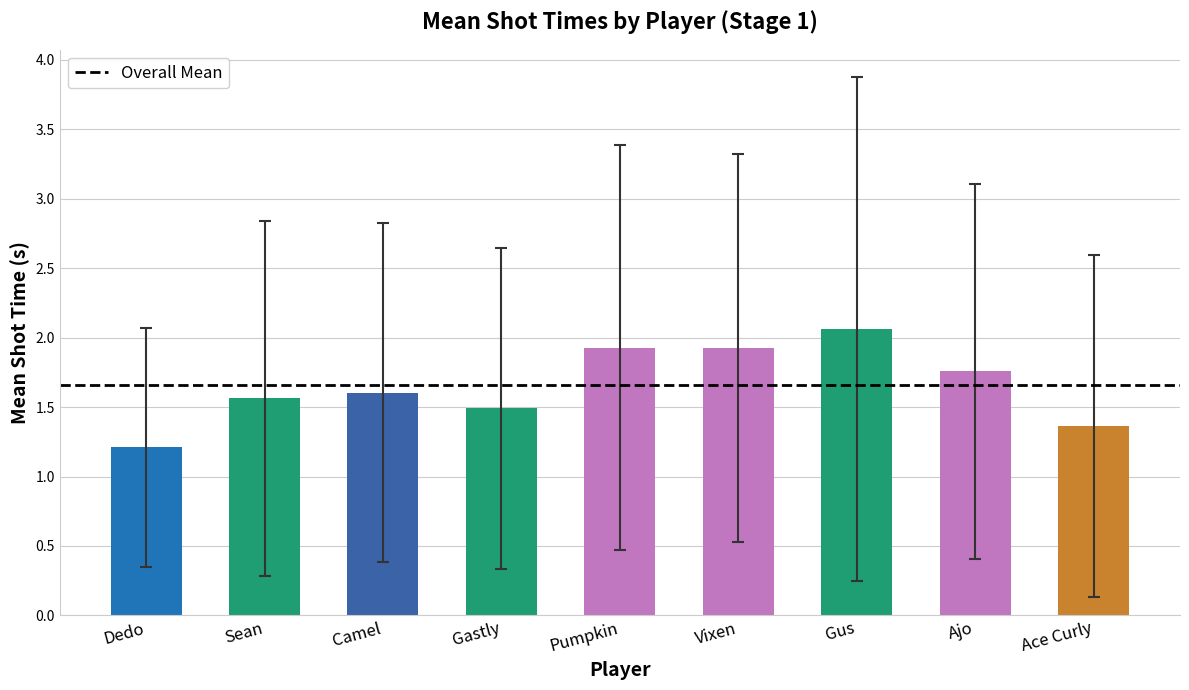

The Shot 3 series shows 5.5 at Vixen. True or false?

False